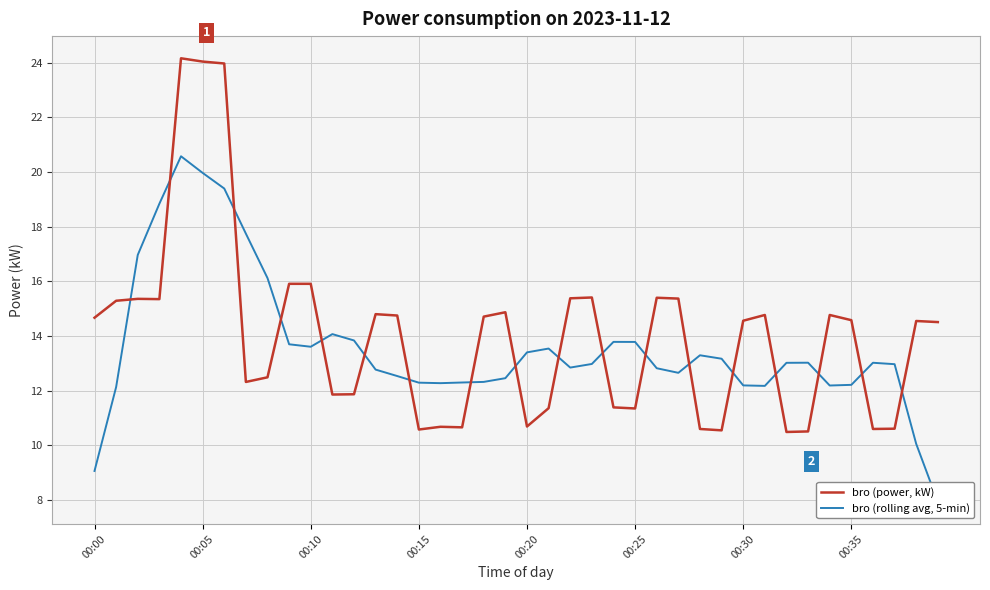

The value of bro (rolling avg, 5-min) at 31 is 12.2. True or false?

True